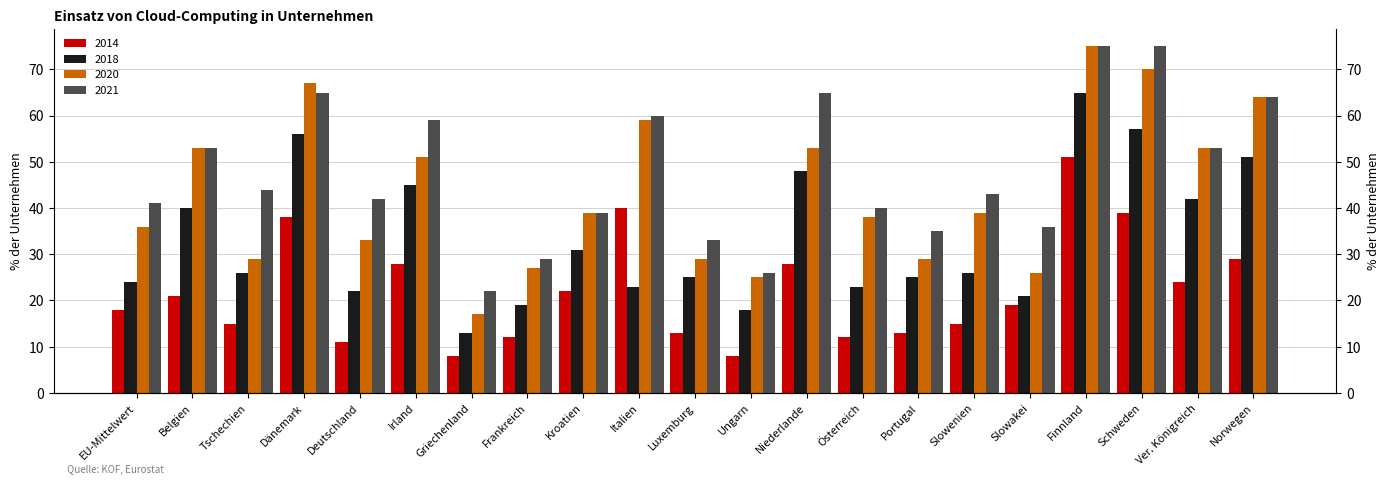

What are all the series names shown in the legend?

2014, 2018, 2020, 2021